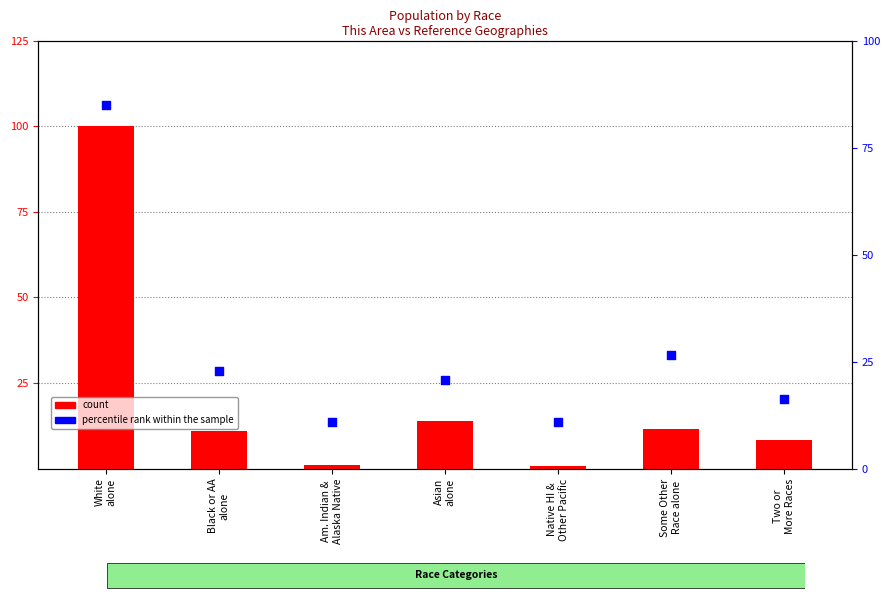

Which series has the largest total across all categories?

percentile rank within the sample